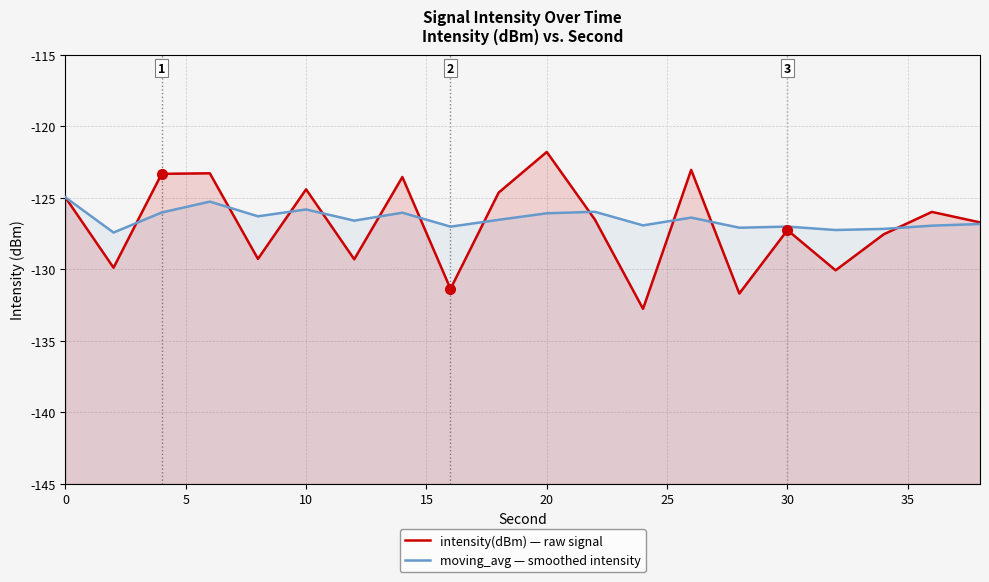

Reading left to right, extract all data points from this chart.

intensity(dBm) — raw signal: -125.0	-129.9	-123.3	-123.3	-129.3	-124.4	-129.3	-123.5	-131.4	-124.6	-121.8	-126.5	-132.8	-123.0	-131.7	-127.3	-130.1	-127.5	-126.0	-126.7
moving_avg — smoothed intensity: -125.0	-127.4	-126.0	-125.3	-126.3	-125.8	-126.6	-126.0	-127.0	-126.5	-126.1	-126.0	-126.9	-126.4	-127.1	-127.0	-127.3	-127.2	-126.9	-126.8